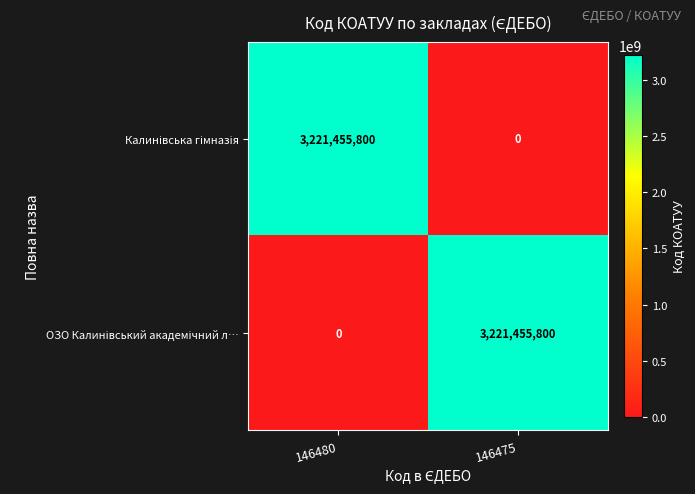

What is the difference between the highest and lowest values at 146475?

3221455800